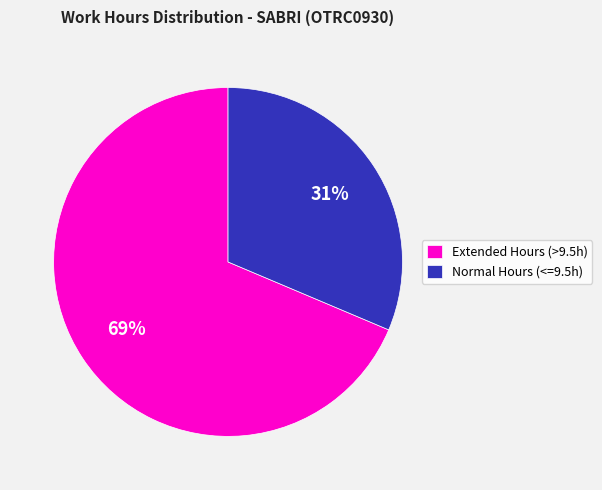

The Extended Hours (>9.5h) slice represents 61% of the pie. True or false?

False